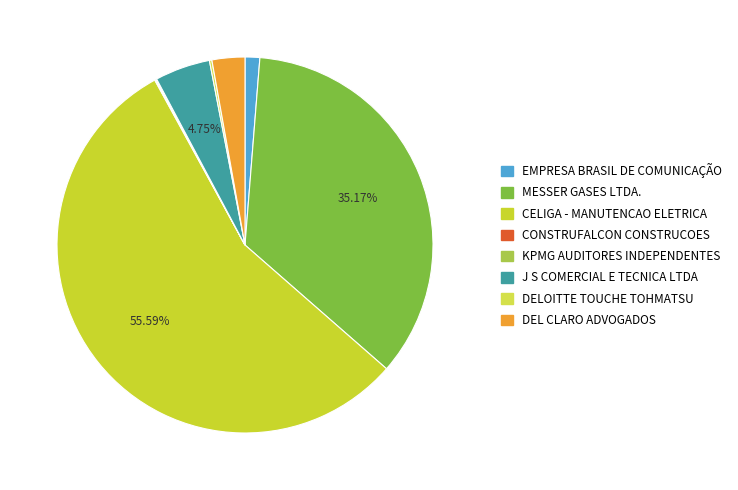

Which slice is the largest?

CELIGA - MANUTENCAO ELETRICA